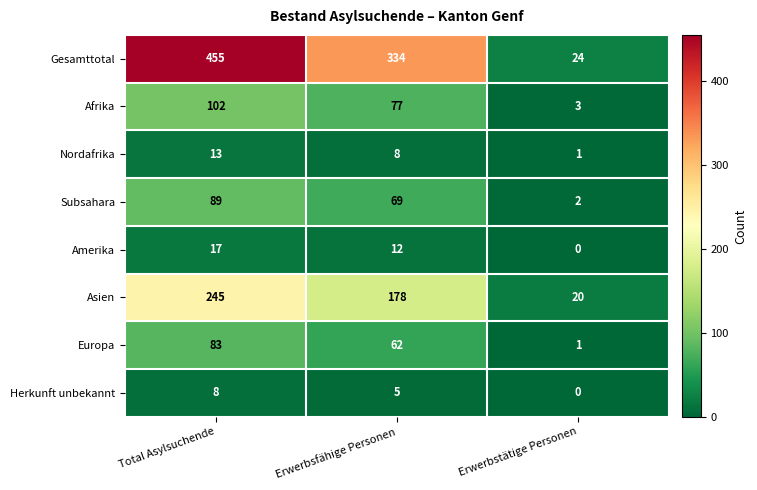

True or false: Gesamttotal has a value of 38 at Erwerbstätige Personen.

False